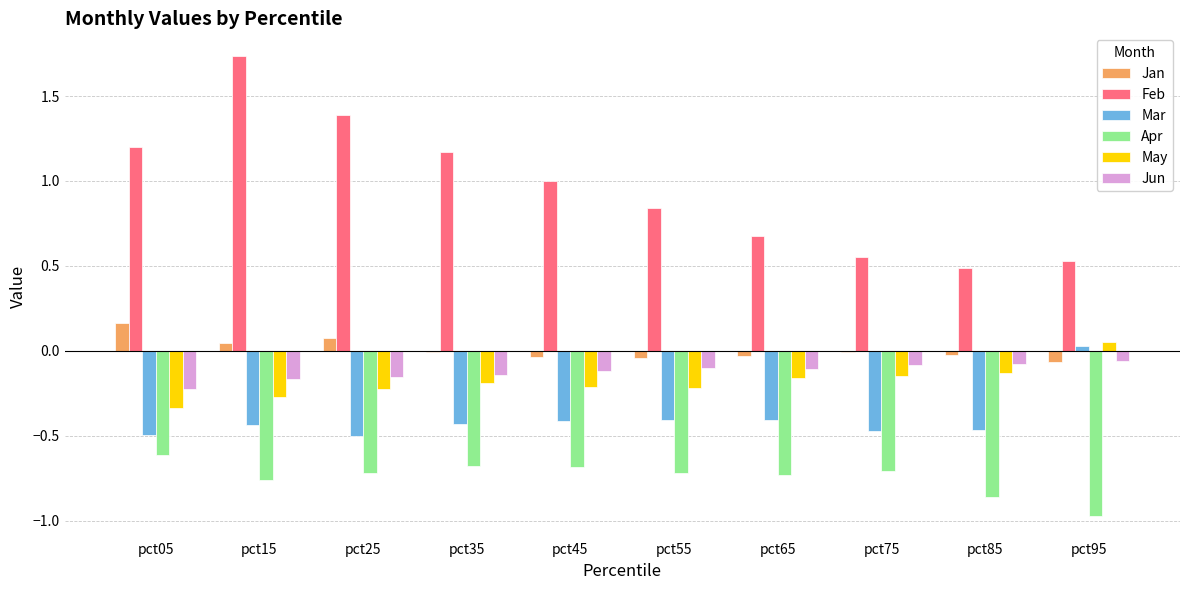

What is the sum of all May values?

-1.8